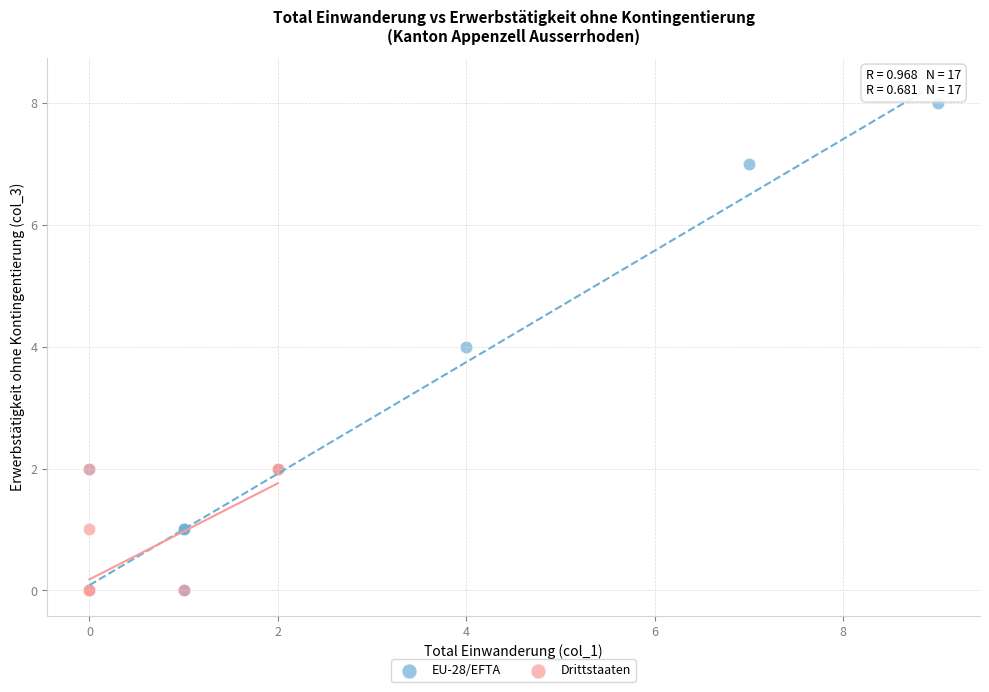

Which series has the largest Y range (max minus min)?

EU-28/EFTA